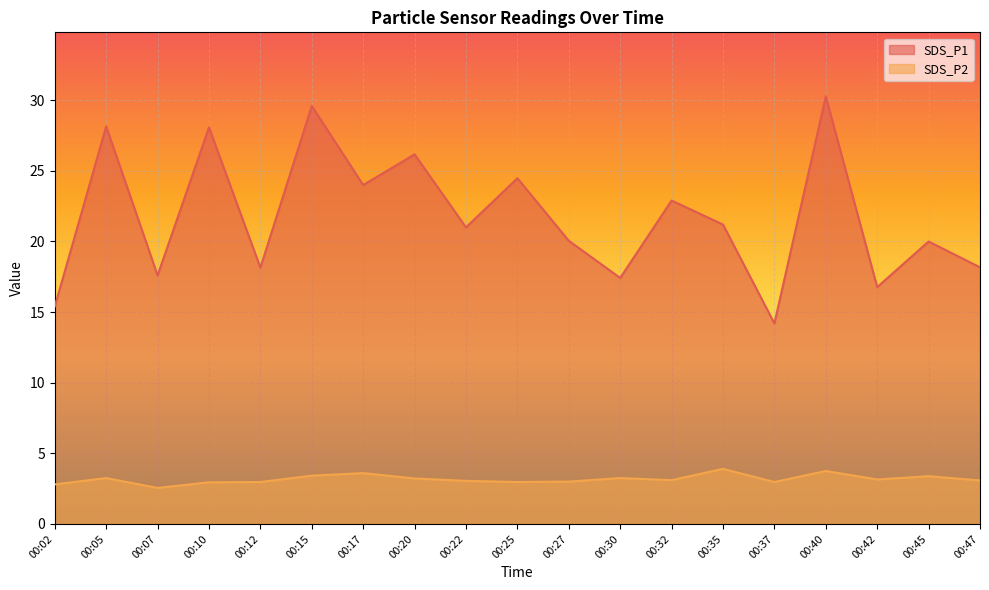

What is the lowest value of the SDS_P1 series?

14.2